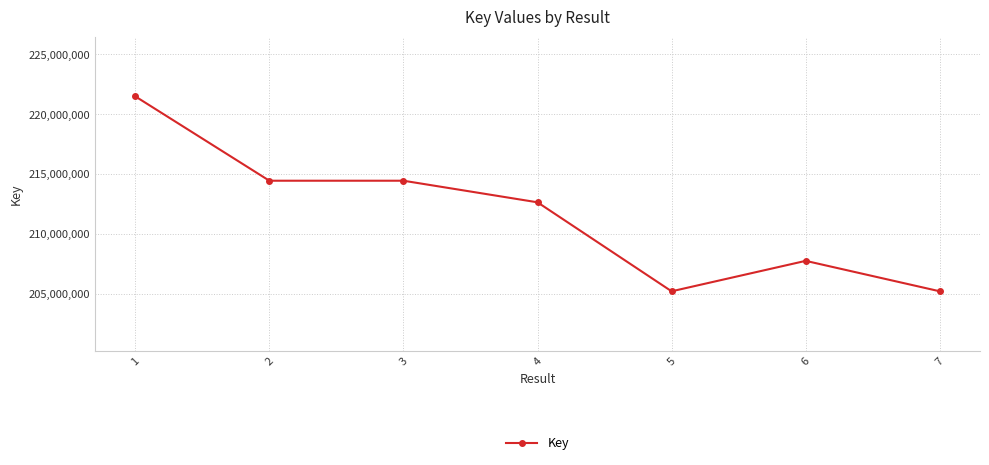

What is the change in value from 5 to 6?

+2544671